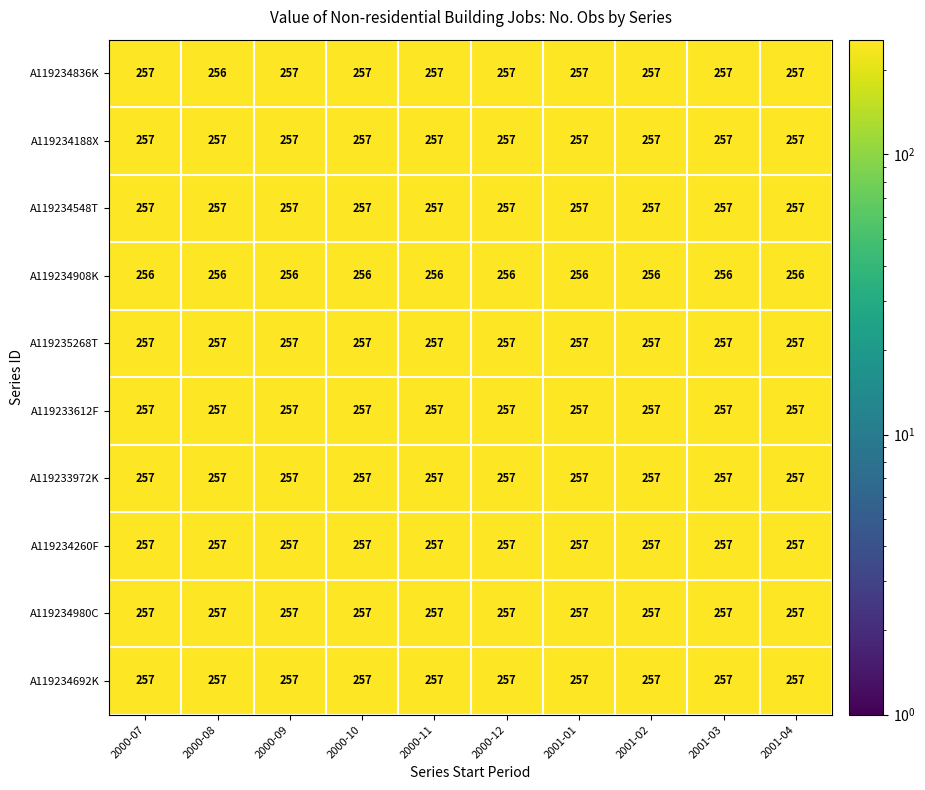

Which series has the largest range (max minus min)?

A119234836K